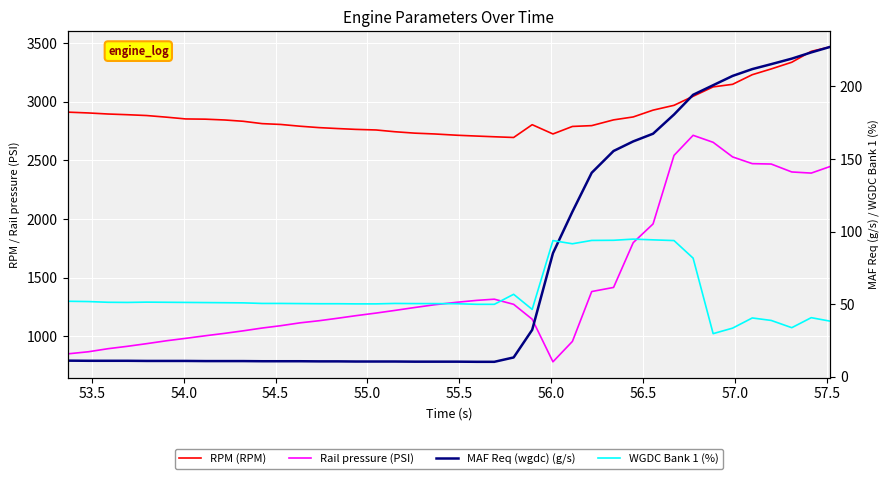

Which series has the largest range (max minus min)?

Rail pressure (PSI)